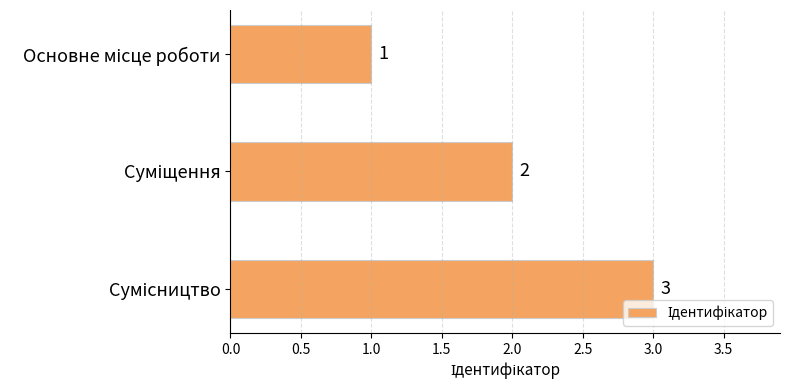

What is the greatest value displayed?

3